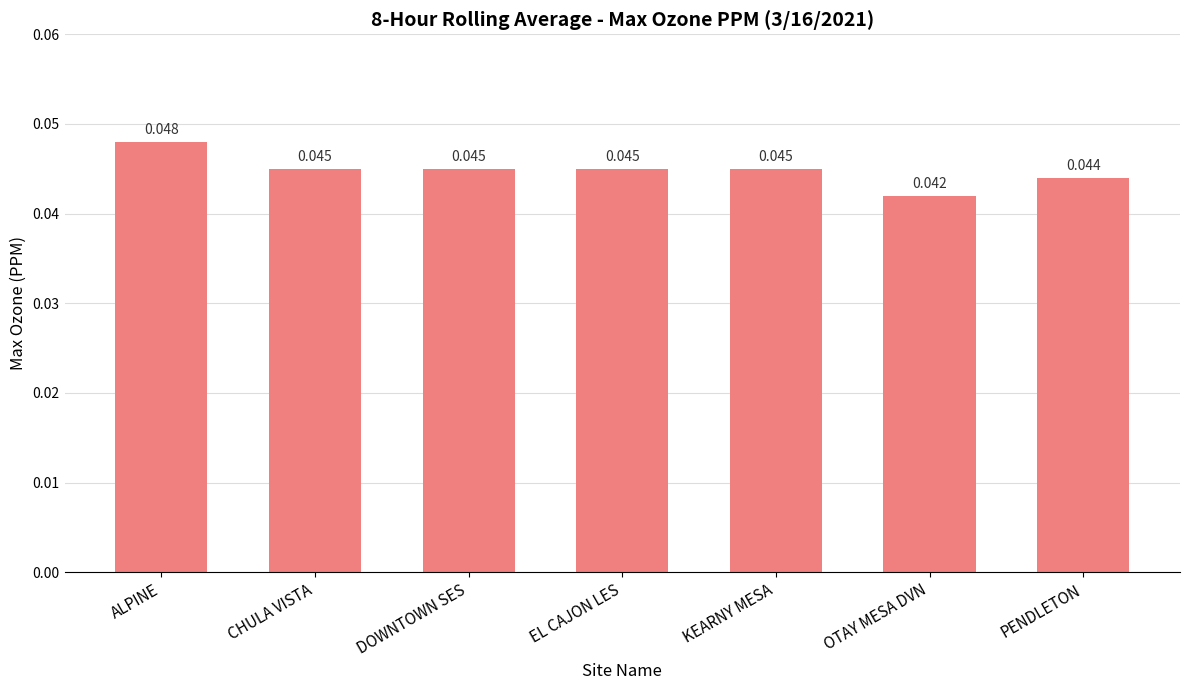

Which label corresponds to the smallest value in the chart?

OTAY MESA DVN